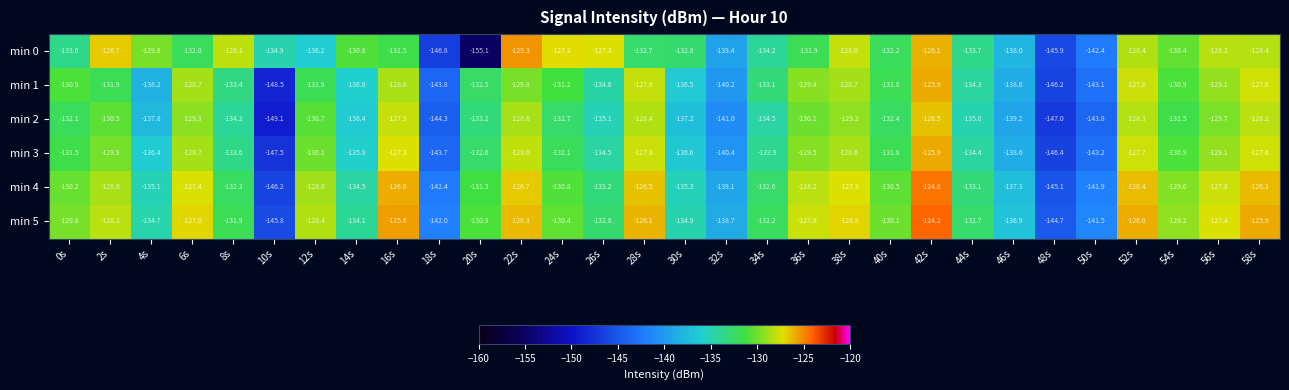

What is the difference between the second highest and second lowest values in the min 4 series?

19.1